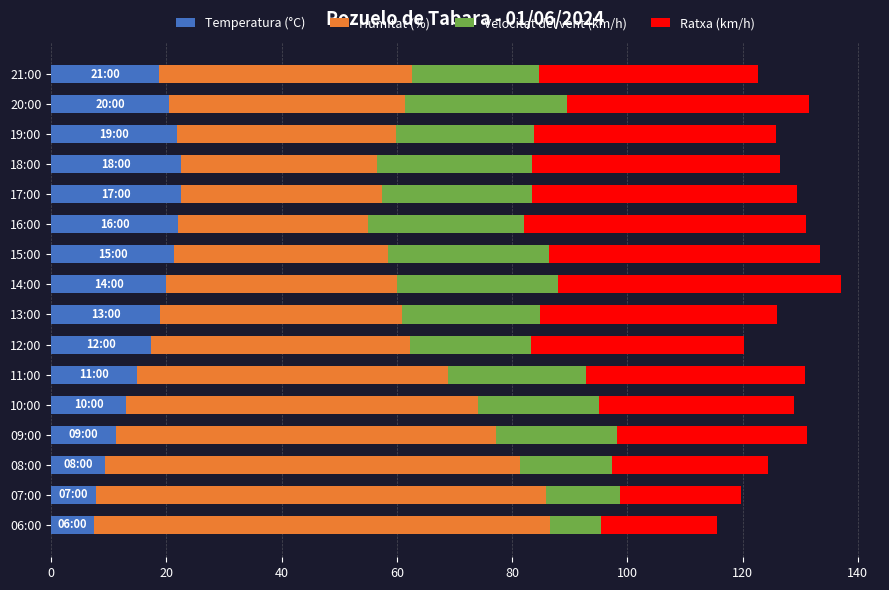

What is the maximum value for Temperatura (°C)?

22.5